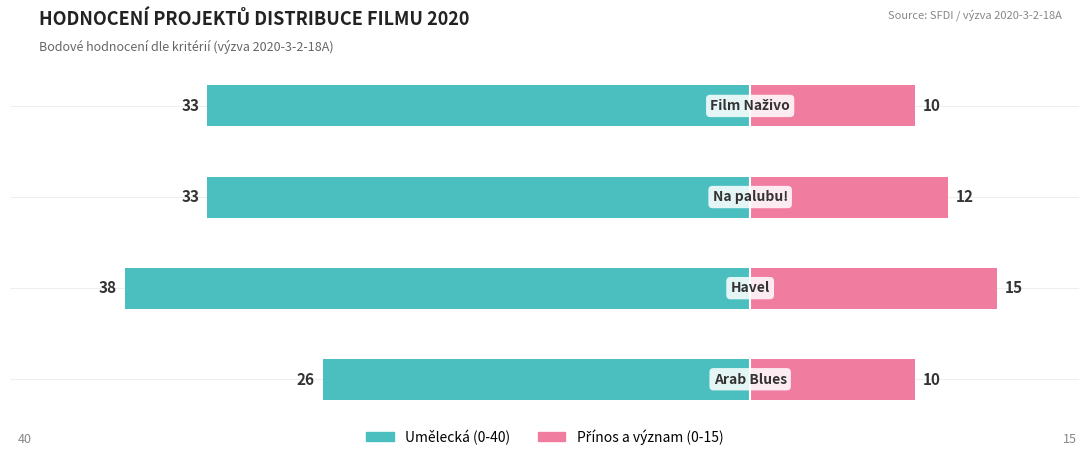

What is the sum of the Přínos (0-15) values at 0 and 3?

20